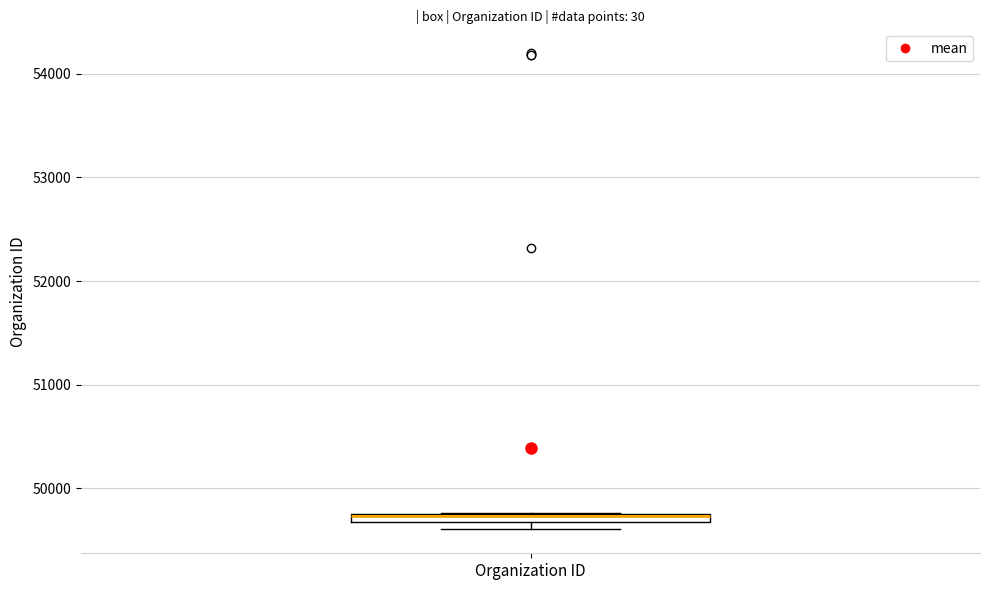

Where is the lower edge of the box for Organization ID on the y-axis? The values are not printed on the chart, so give them approximately, as read against the axis.

49700